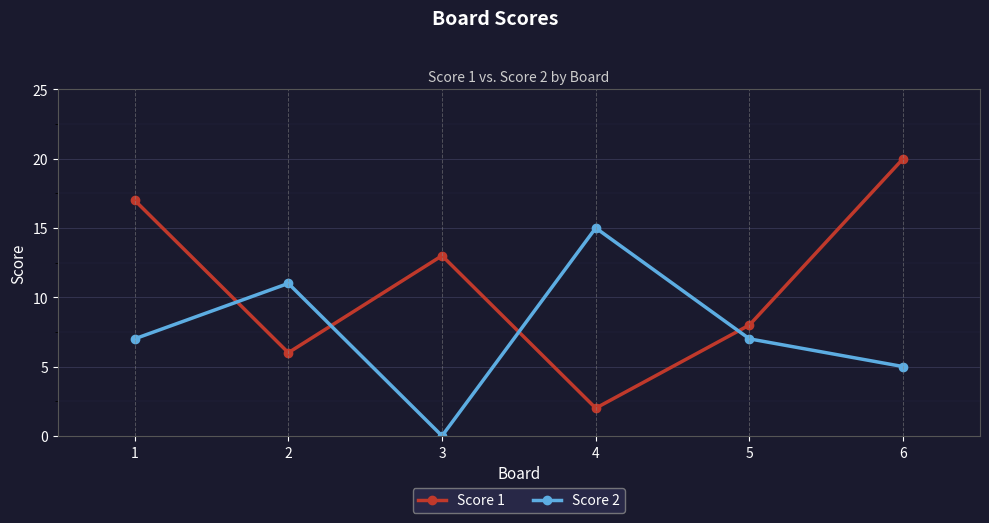

List the series in order of their peak value, lowest first.

Score 2, Score 1